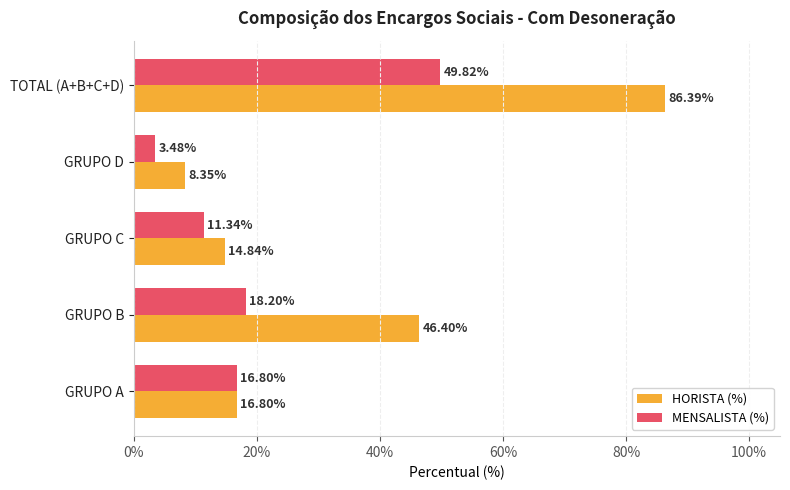

What is the maximum value shown in the chart?

0.9